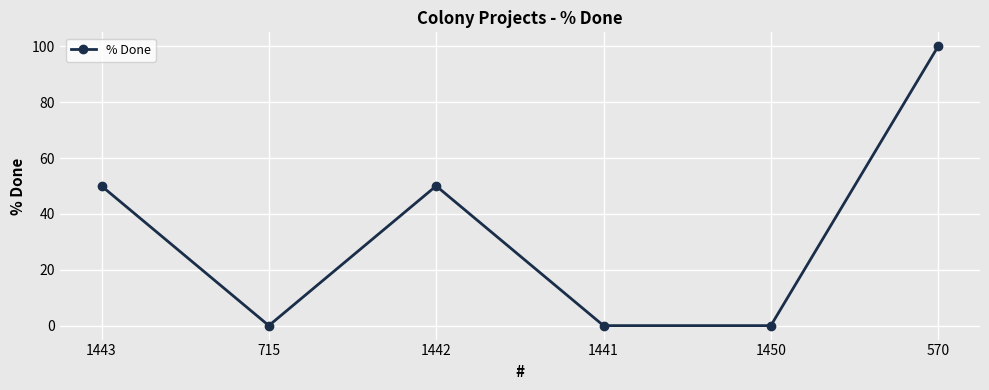

Which has a higher value, 1442 or 715?

1442